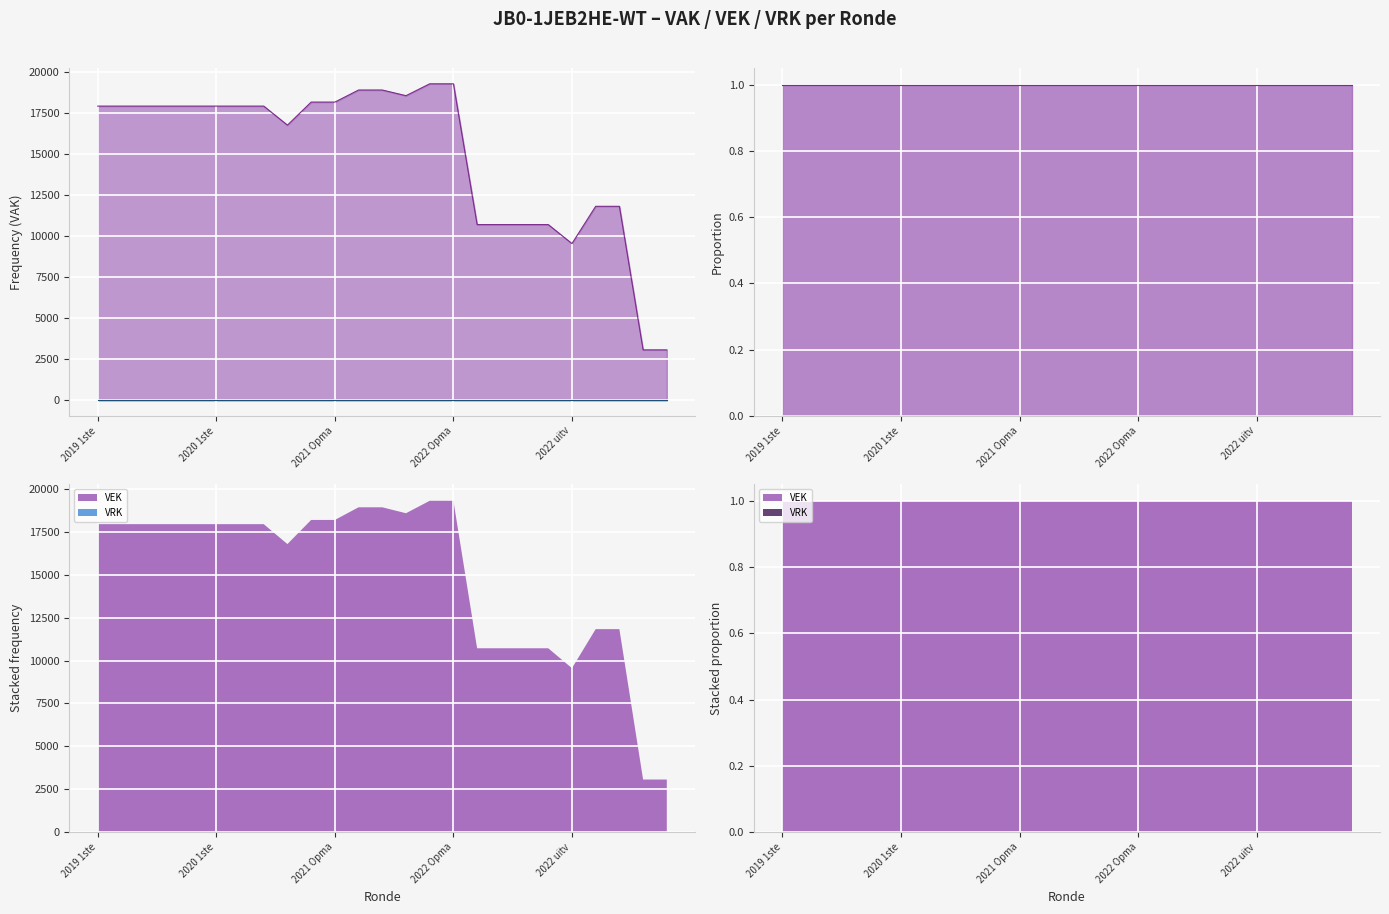

What is the total value across all series at 2022 Opma?

19308